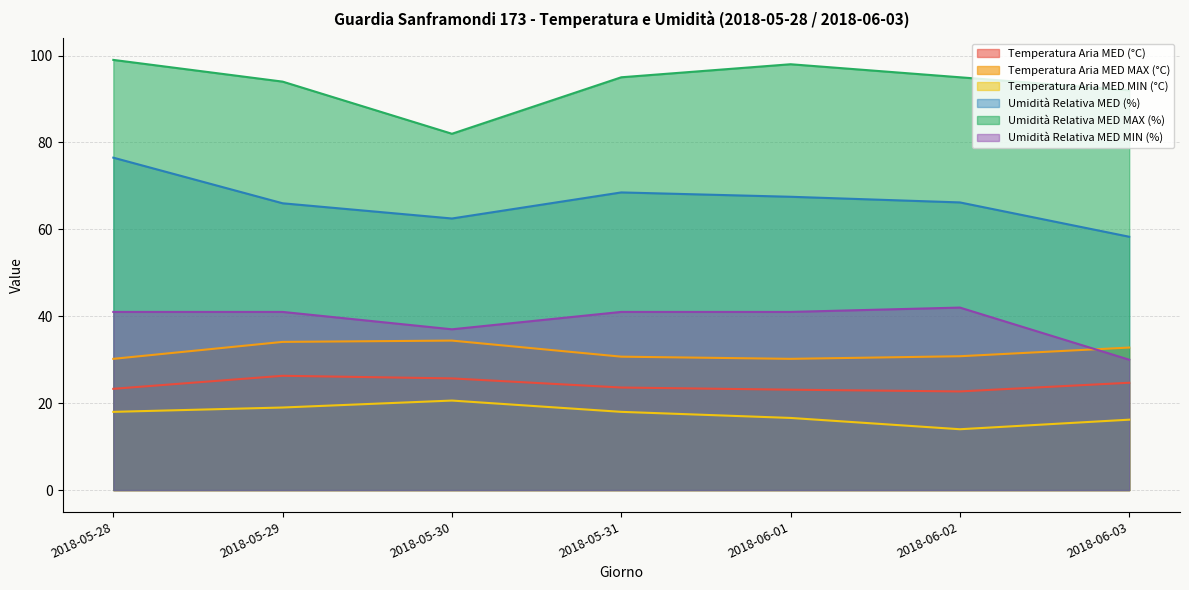

The value of Umidità Relativa MED (%) at 2018-06-01 is 67.5. True or false?

True